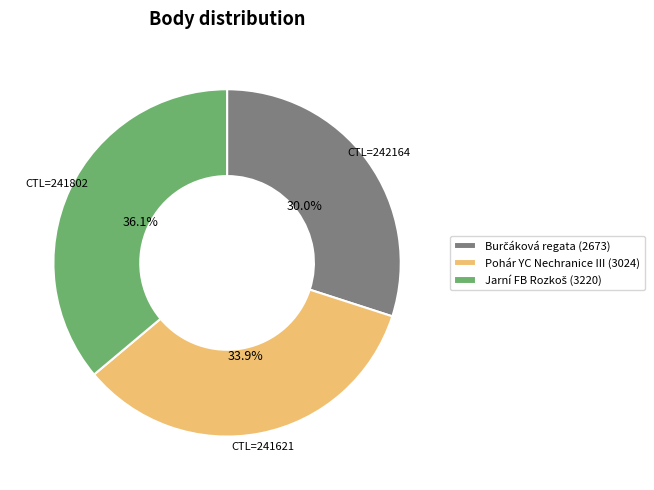

Is there a majority slice in this chart?

No